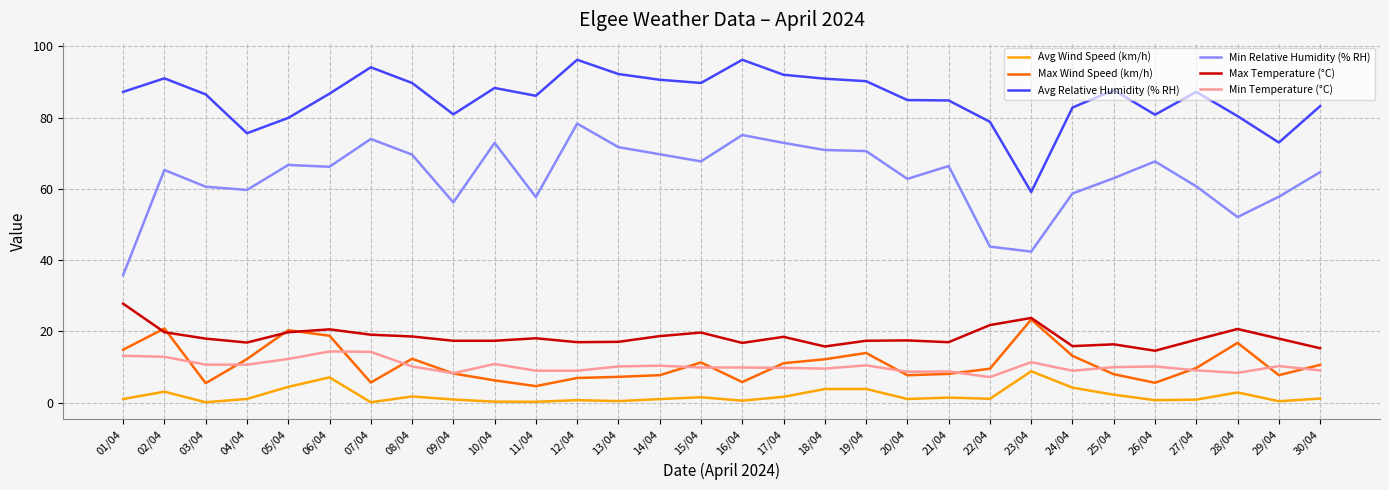

Which series has the largest total across all categories?

Avg Relative Humidity (% RH)